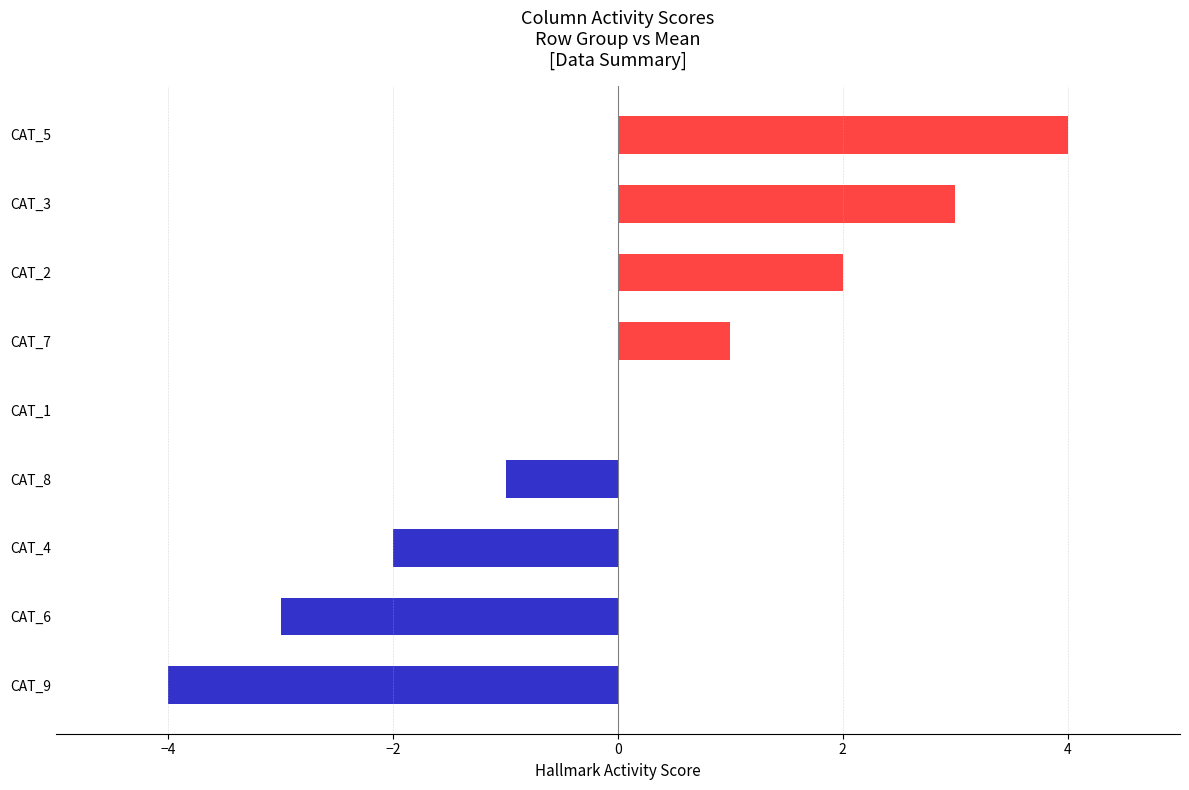

What is the sum of the values at CAT_7 and CAT_3?

4